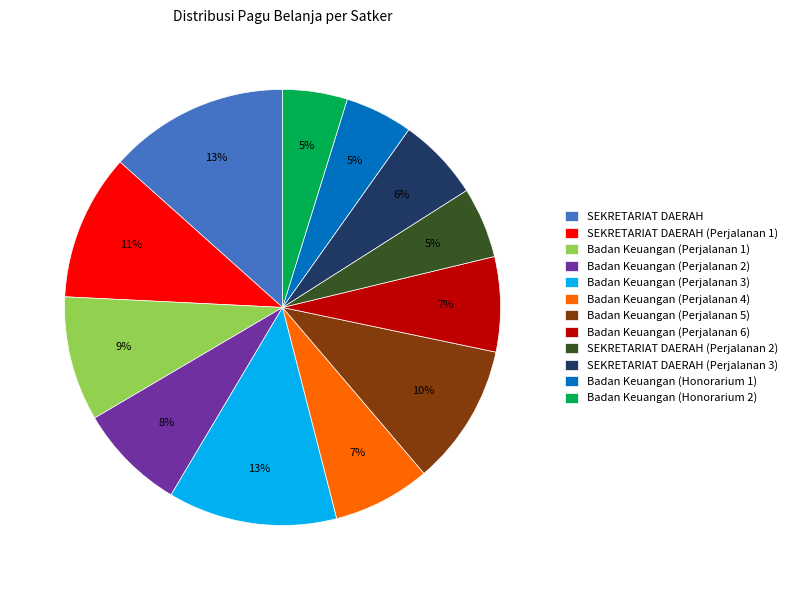

To the nearest percent, what percentage of the pie is Badan Keuangan (Honorarium 1)?

5%